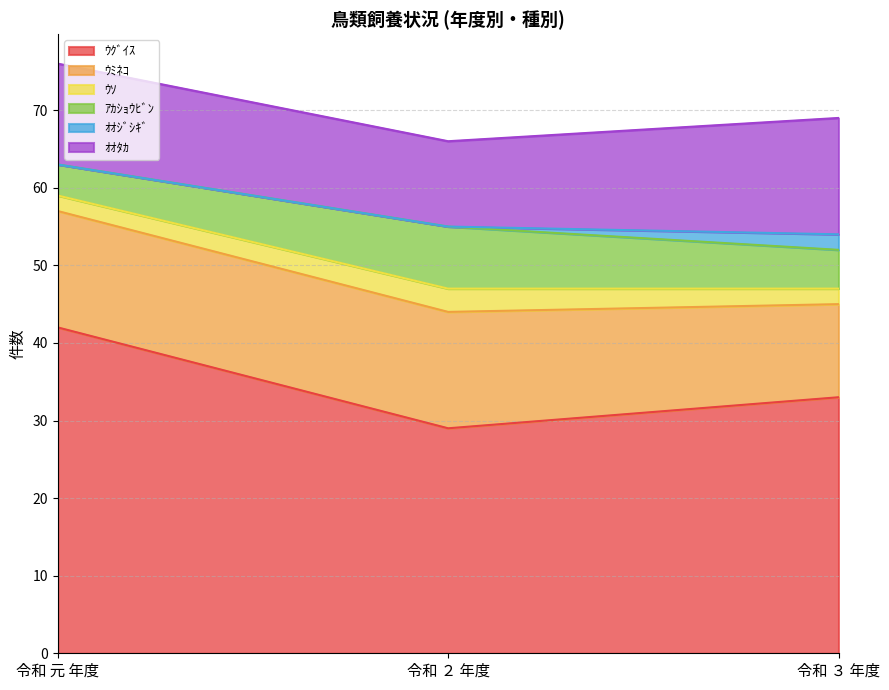

Which series has the largest range (max minus min)?

ｳｸﾞｲｽ